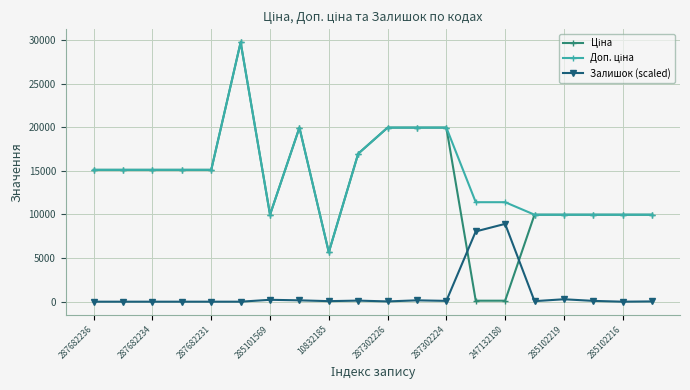

At how many categories does at least one series exceed 2093?

20